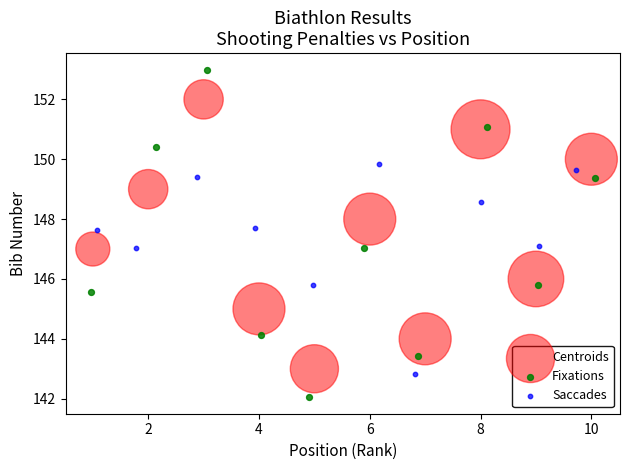

Which series has the largest Y range (max minus min)?

Fixations